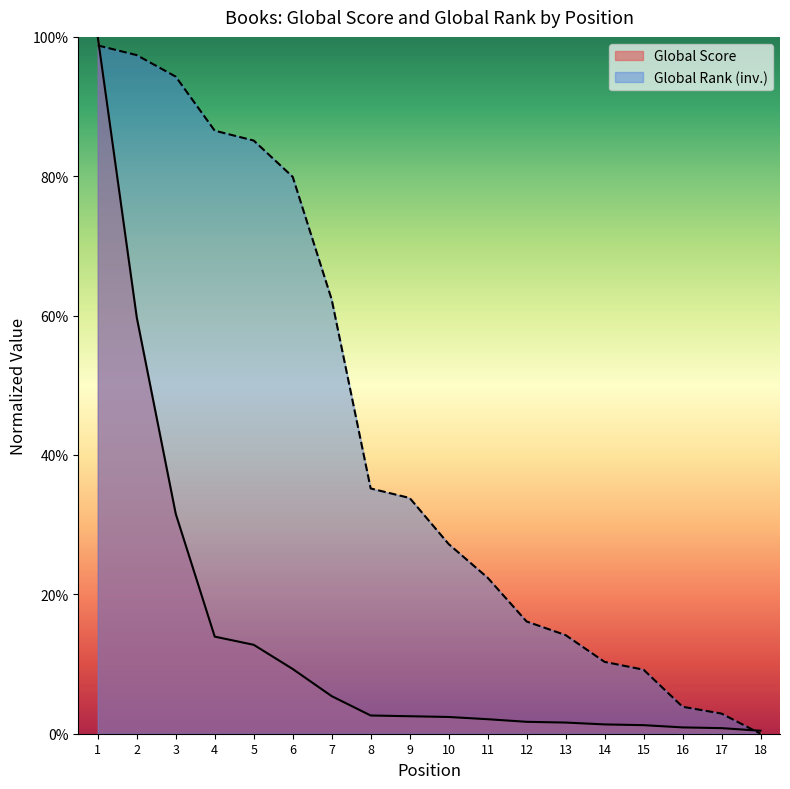

True or false: Global Rank and Global Score cross at least once.

True